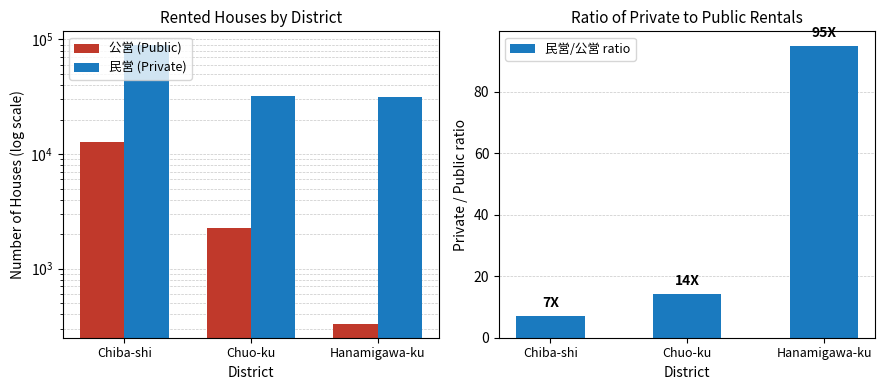

Are the bars grouped side by side (vs. stacked)?

Yes